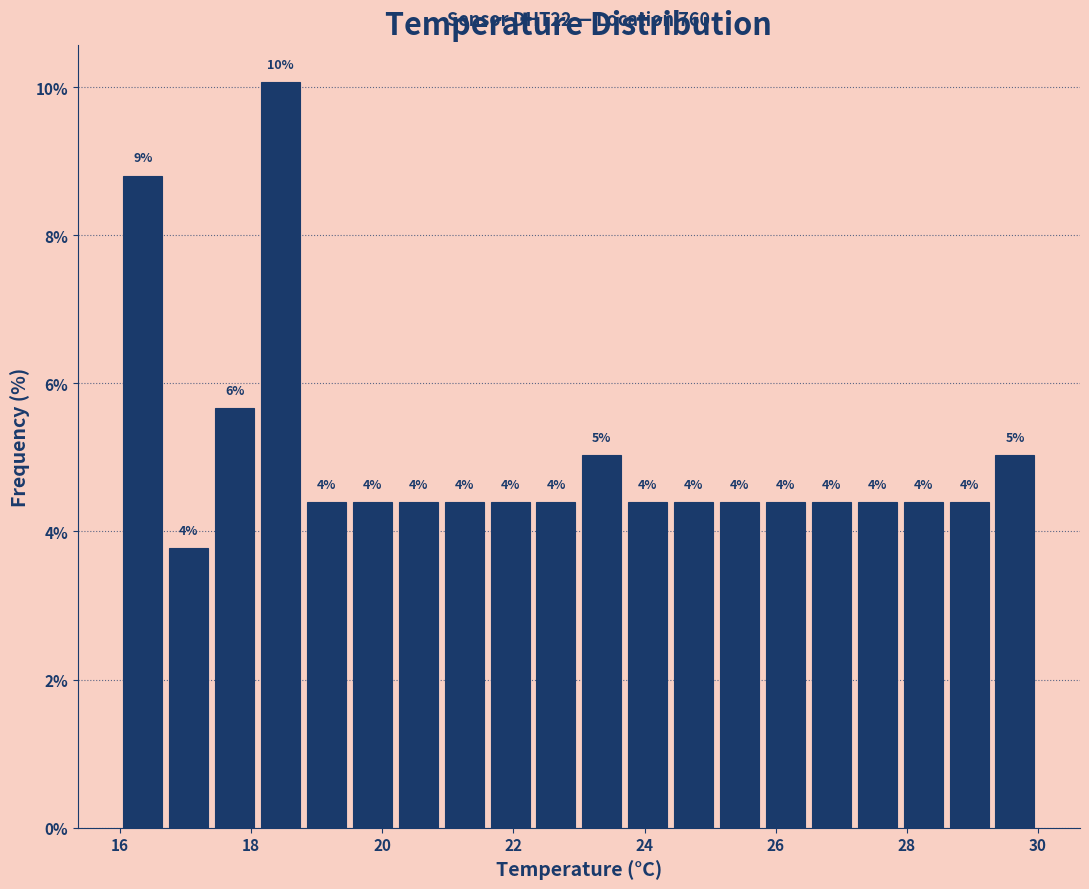

Around what value on the x-axis is the tallest bar? Give the approximate position of its centre, as read against the axis.

18.4